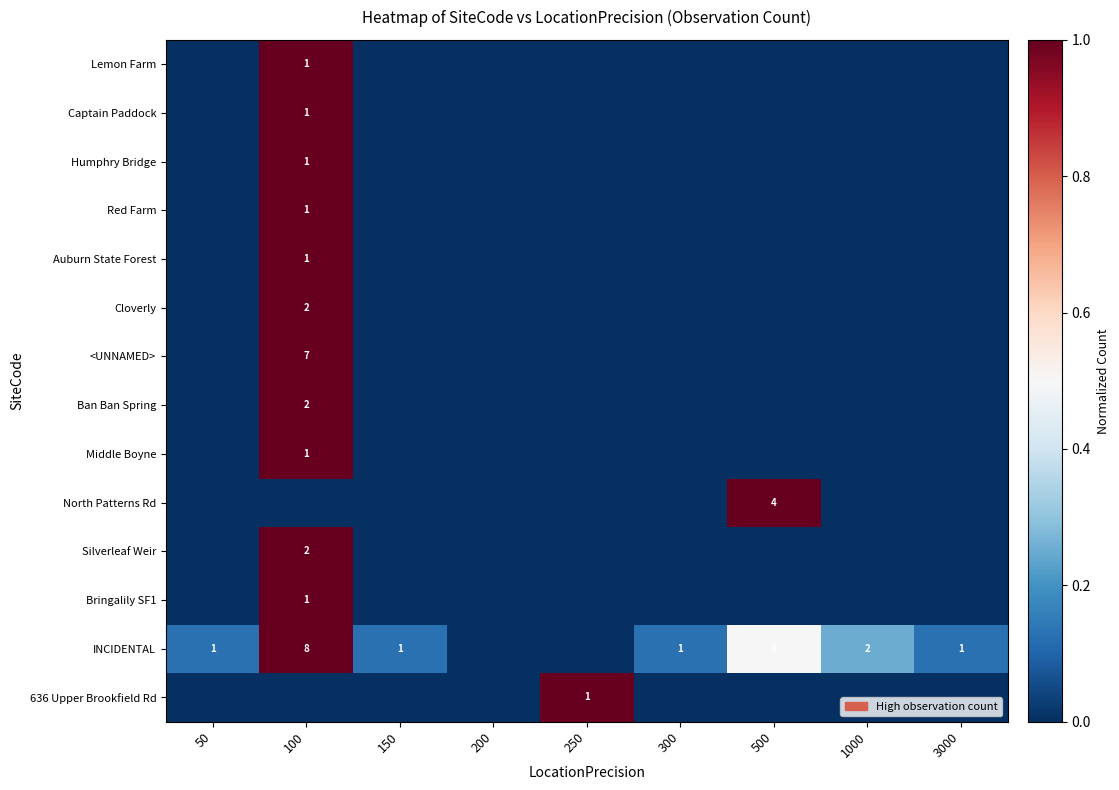

True or false: INCIDENTAL has a value of 1 at 50.

True